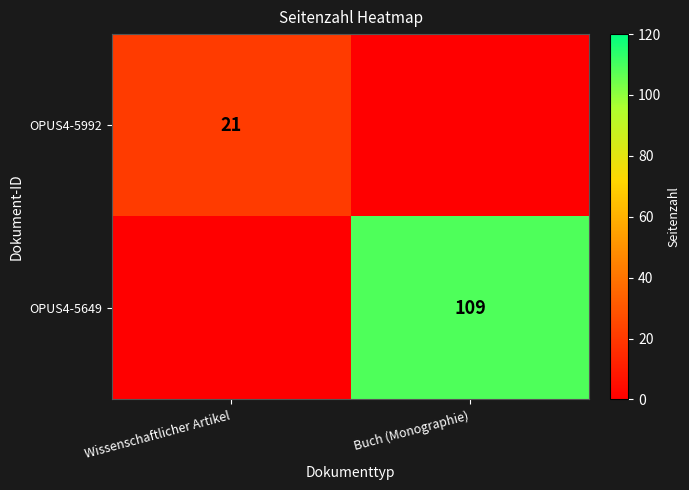

Is the value of OPUS4-5992 at Wissenschaftlicher Artikel greater than the value of OPUS4-5649 at Buch (Monographie)?

No